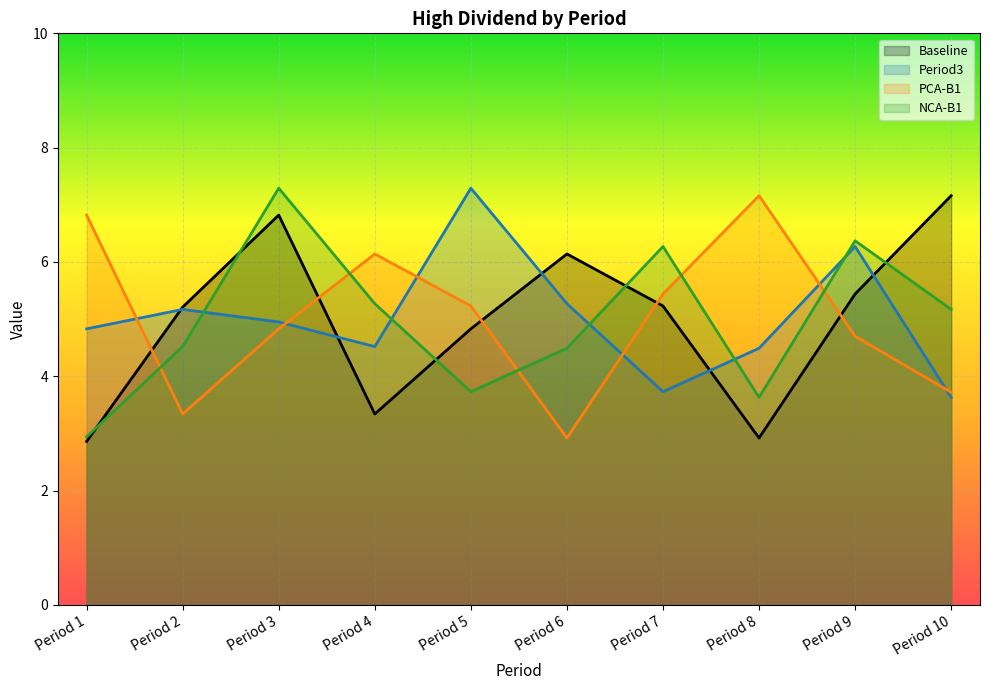

True or false: NCA-B1 has a value of 8.0 at Period 10.

False